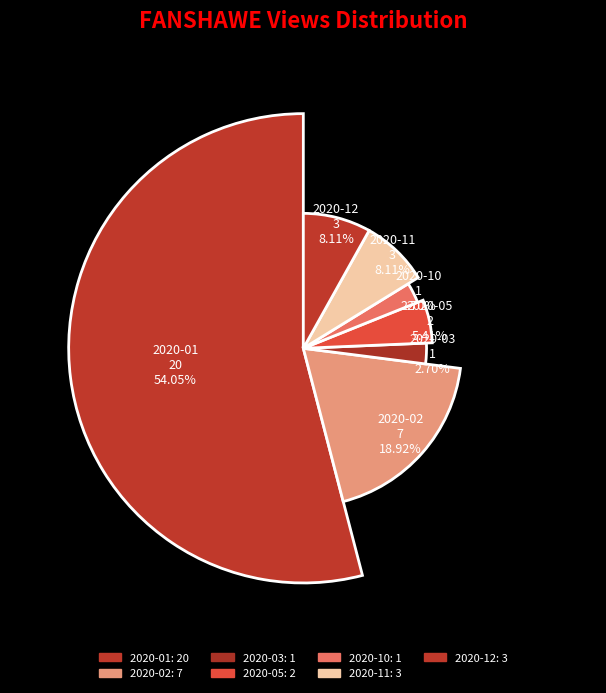

To the nearest percent, what is the combined percentage of 2020-05 and 2020-11?

14%